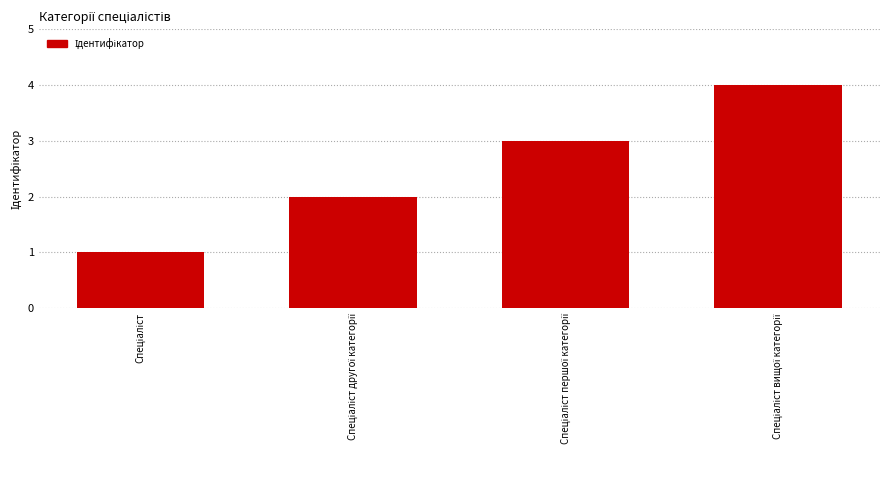

What is the sum of all values?

10